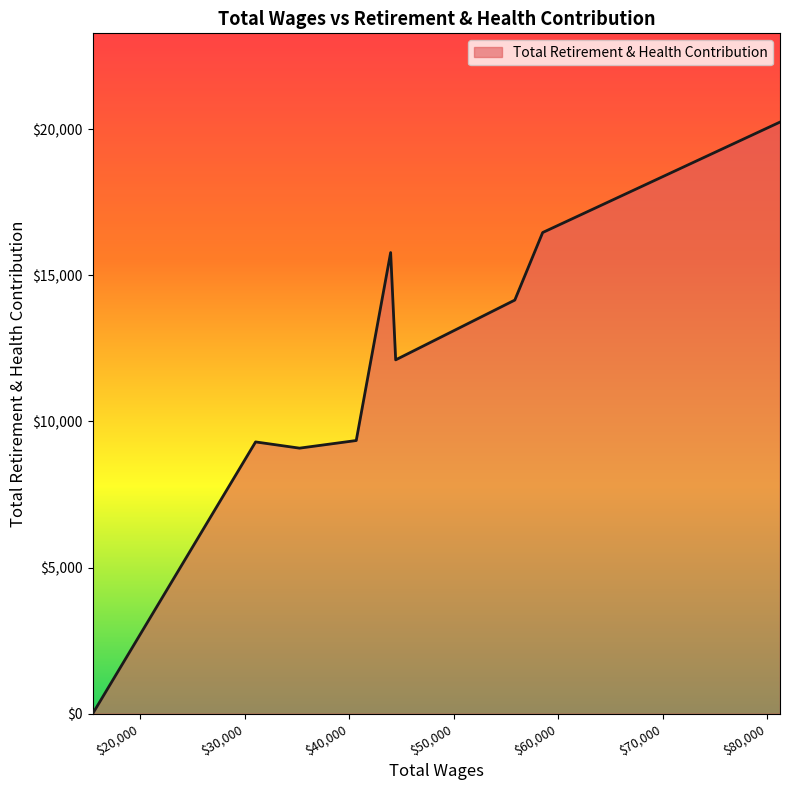

What is the maximum value shown in the chart?

20242